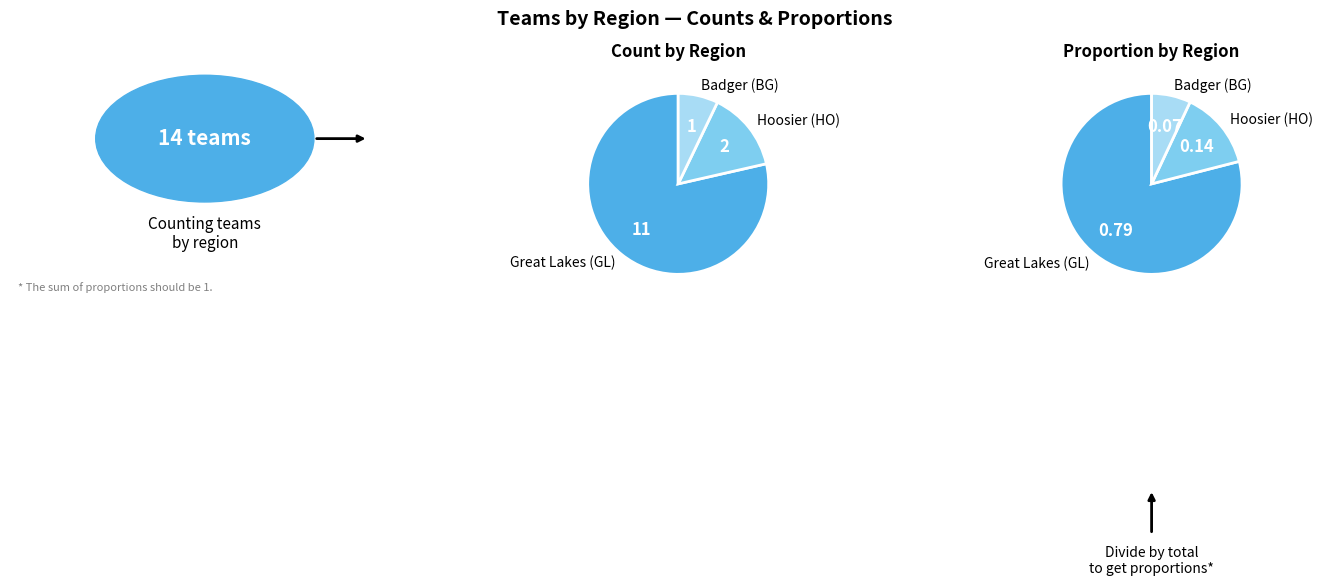

What percentage do Badger (BG) and Great Lakes (GL) together represent?

85.7%